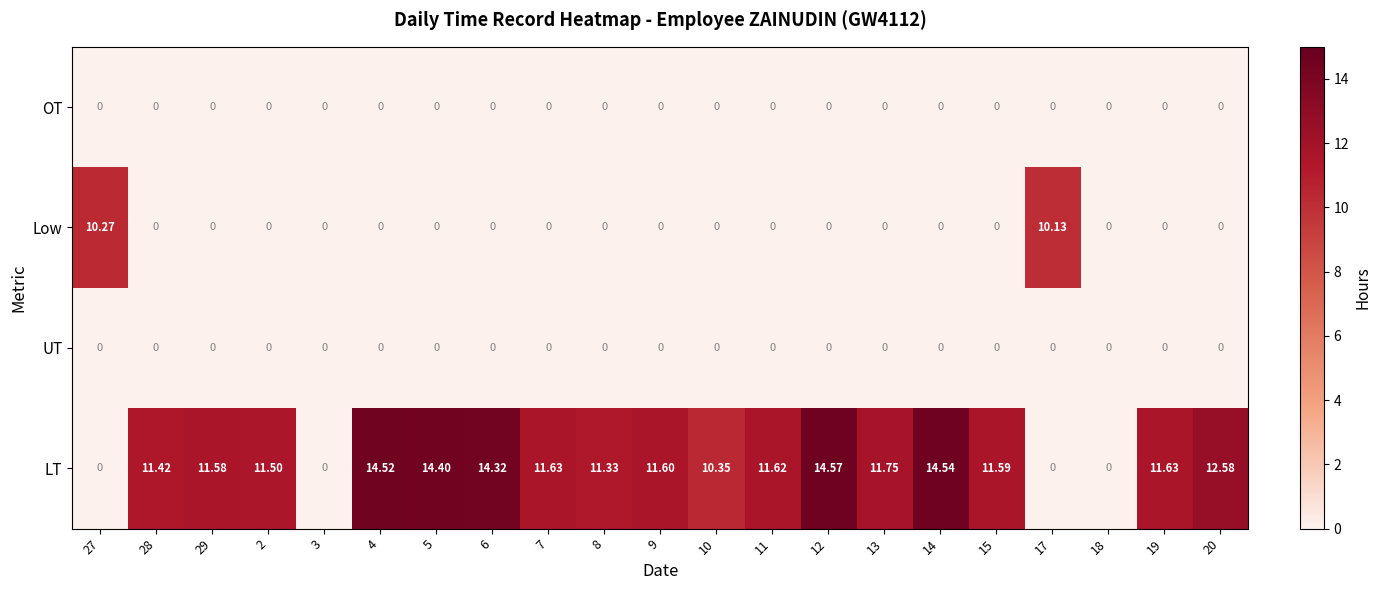

At which category is the sum across all series the highest?

12